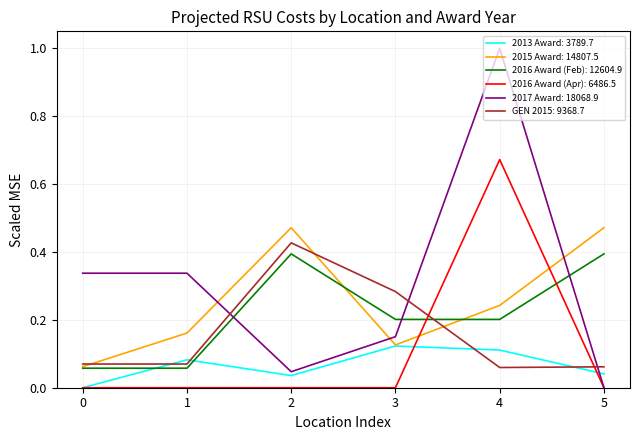

What is the greatest value displayed?

1.0